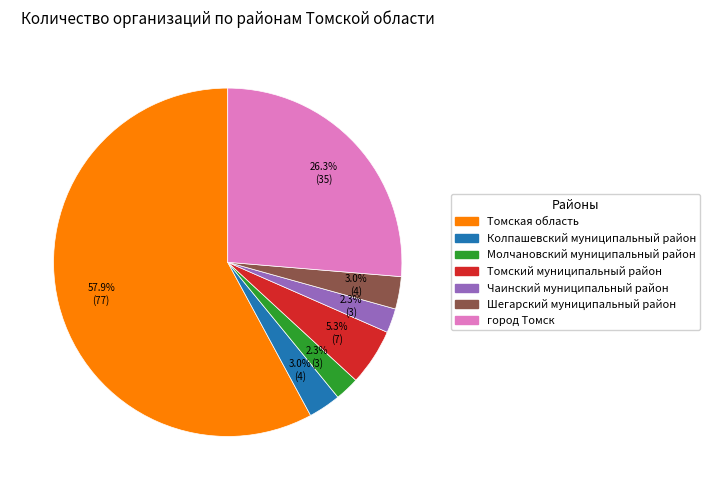

Which has a higher value, Чаинский муниципальный район or Шегарский муниципальный район?

Шегарский муниципальный район